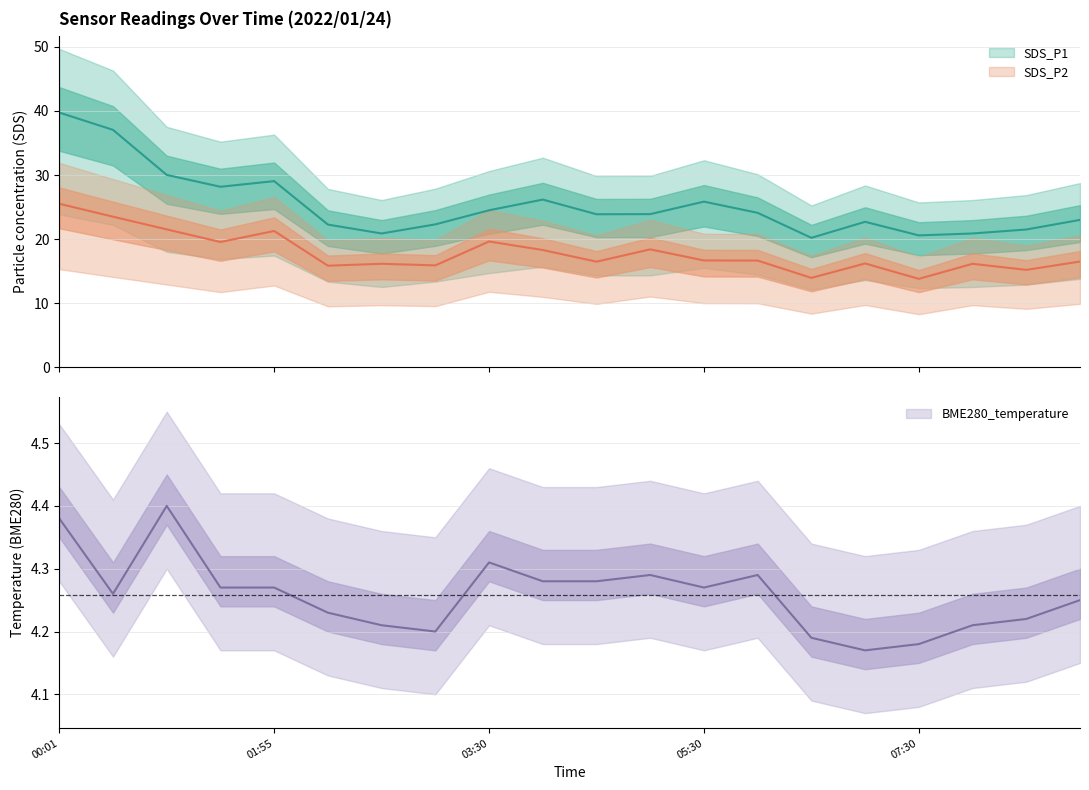

Rank the series at 5 from highest to lowest value.

SDS_P1, SDS_P2, BME280_temperature